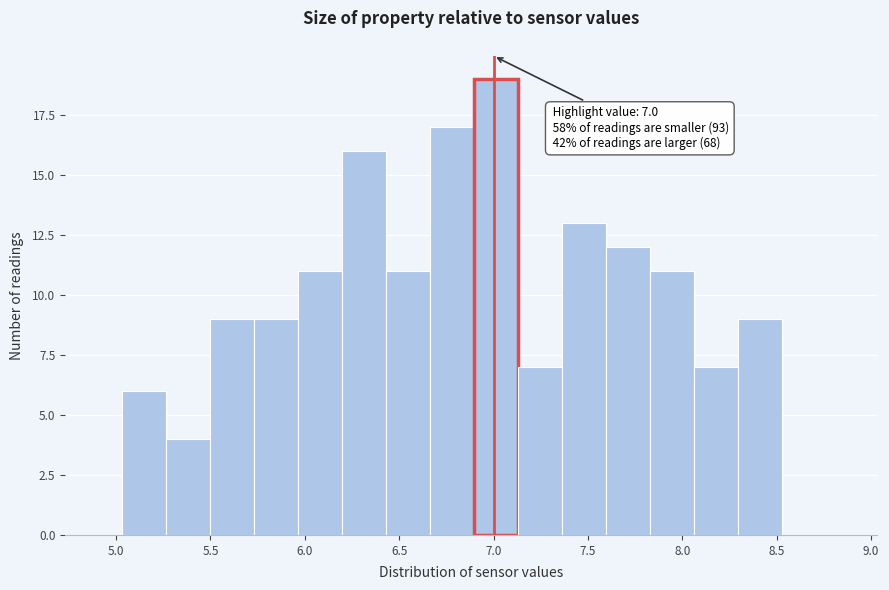

Which range on the x-axis has the tallest bar?

6.90 to 7.15